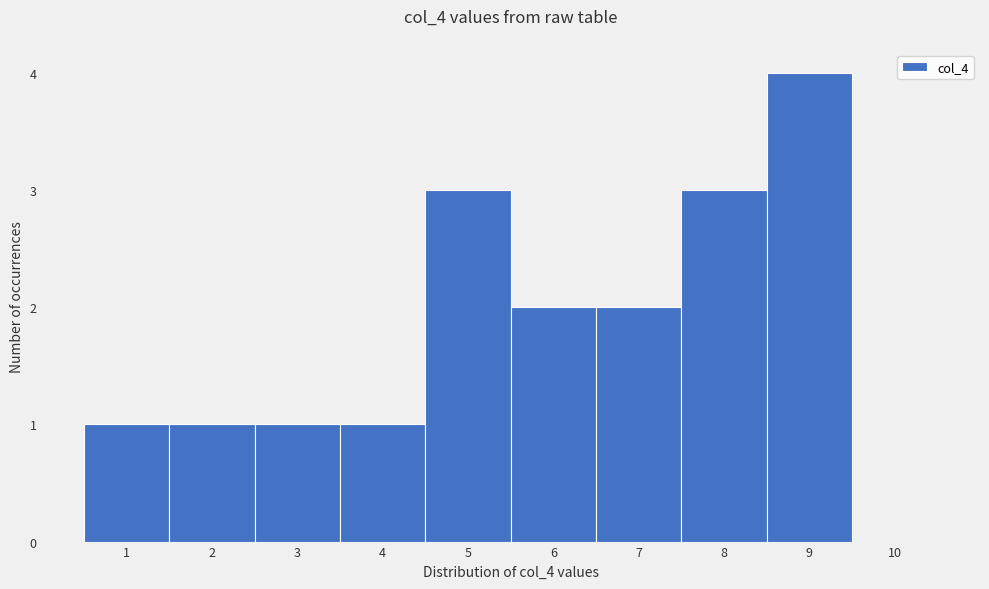

What is the height of the bar covering 2.5 to 3.5 on the x-axis? The values are not printed on the chart, so give them approximately, as read against the axis.

1